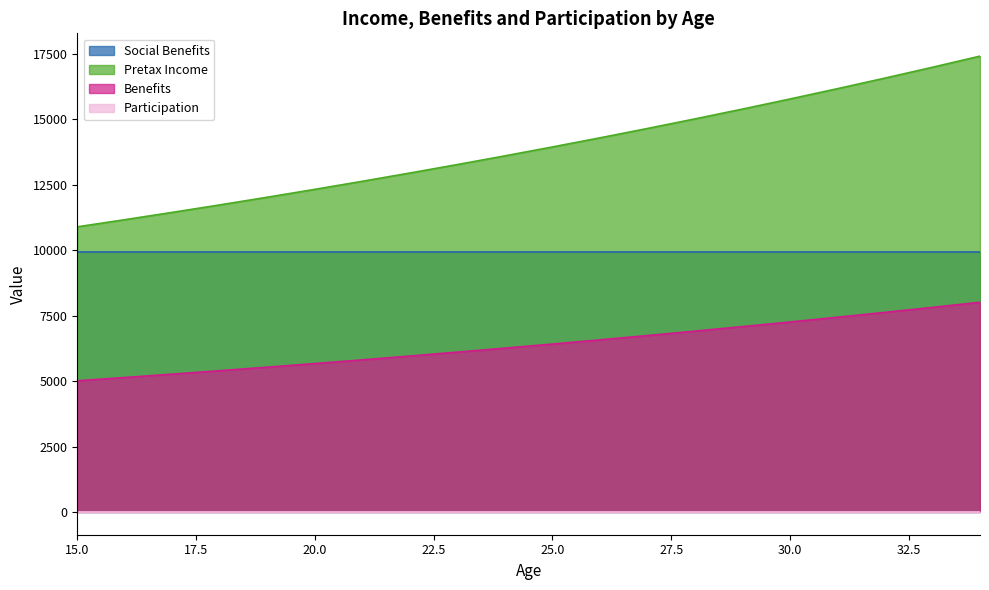

Between 16 and 21, which is larger?

21